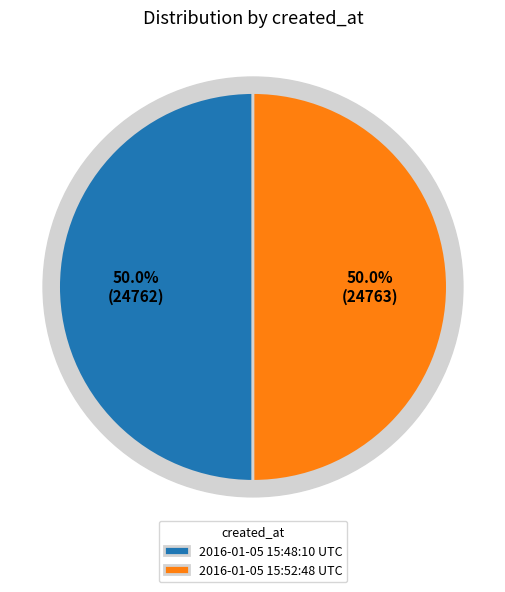

To the nearest percent, what portion does 2016-01-05 15:48:10 UTC represent?

50%